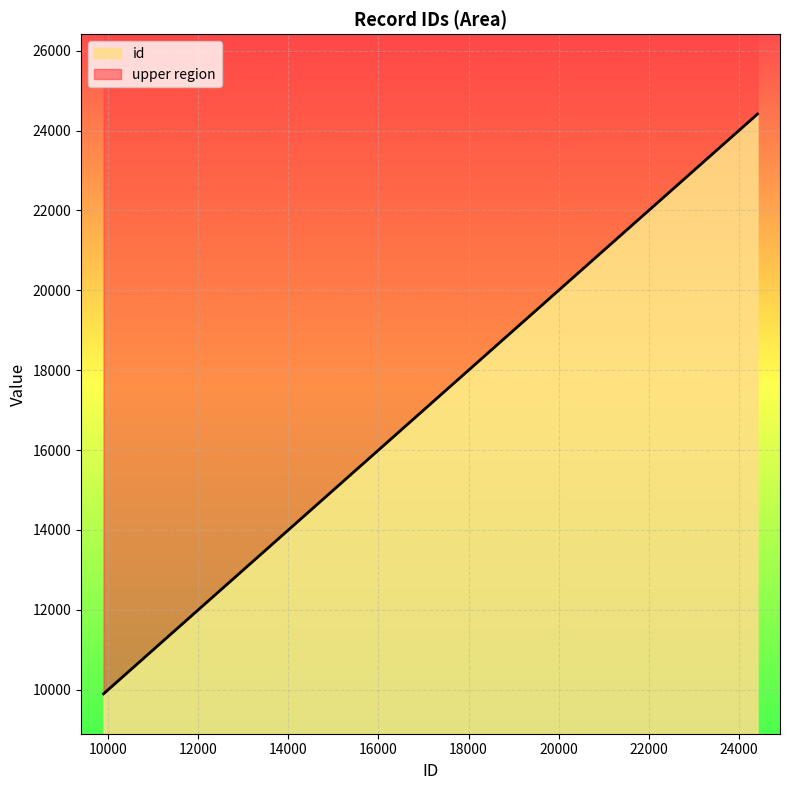

What is the difference between the second highest and minimum values in the id series?

14511